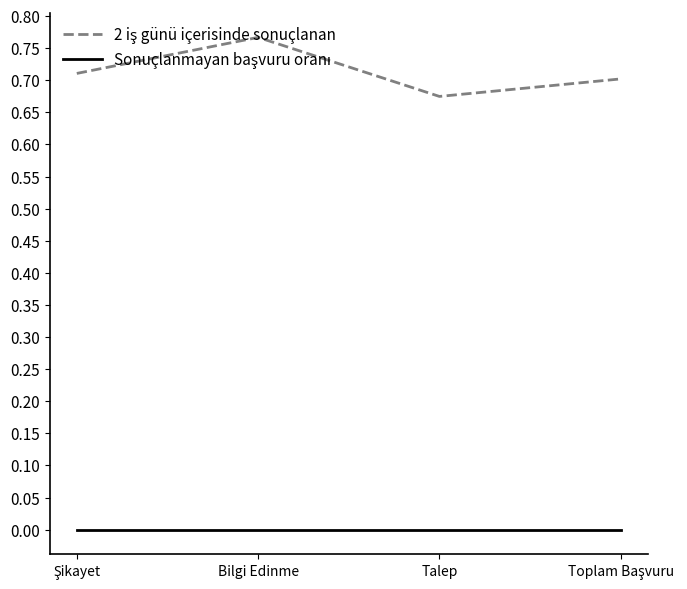

What position from the left is Talep?

3